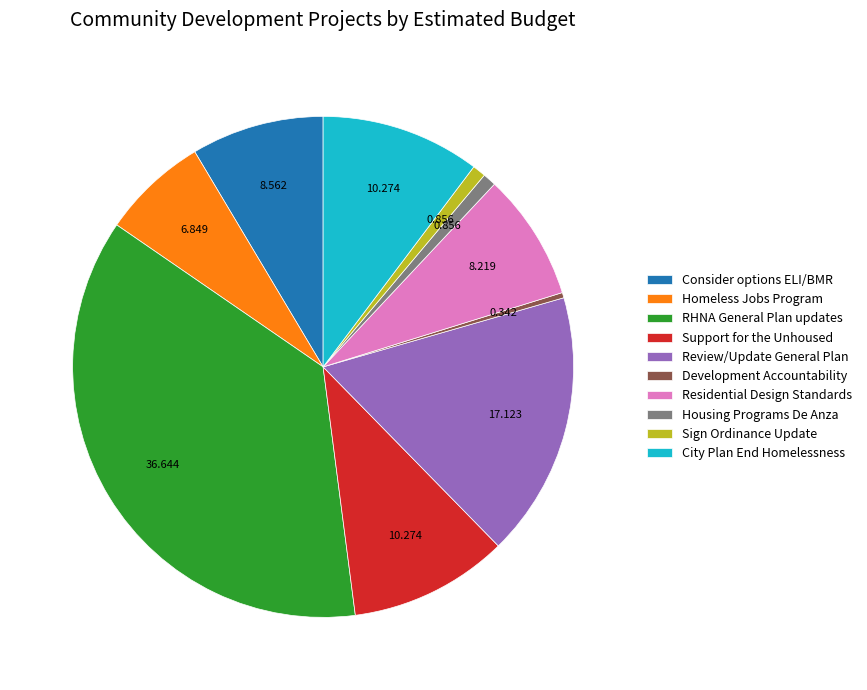

Which has a higher value, Homeless Jobs Program or Housing Programs De Anza?

Homeless Jobs Program